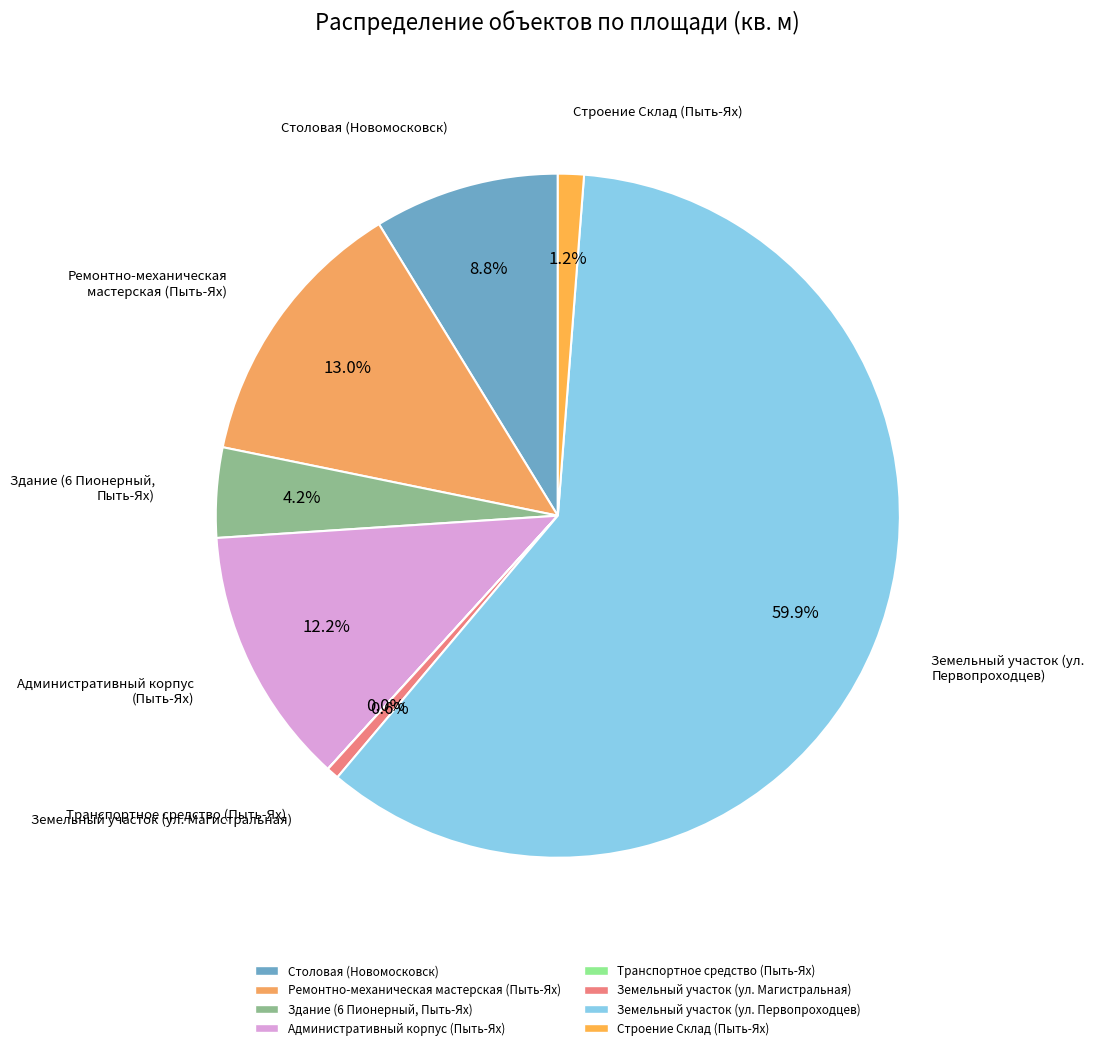

Between Здание (6 Пионерный, Пыть-Ях) and Земельный участок (ул. Магистральная), which is larger?

Здание (6 Пионерный, Пыть-Ях)